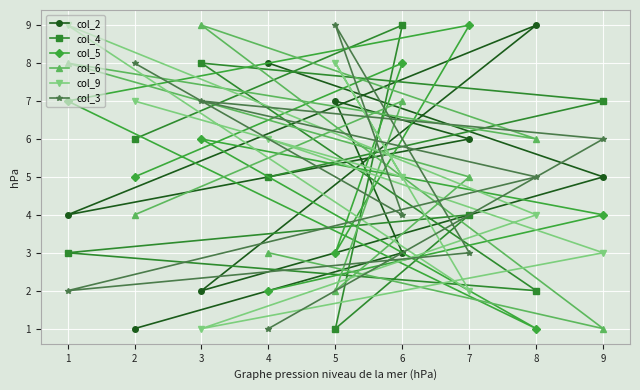

Which series has the largest total across all categories?

col_2